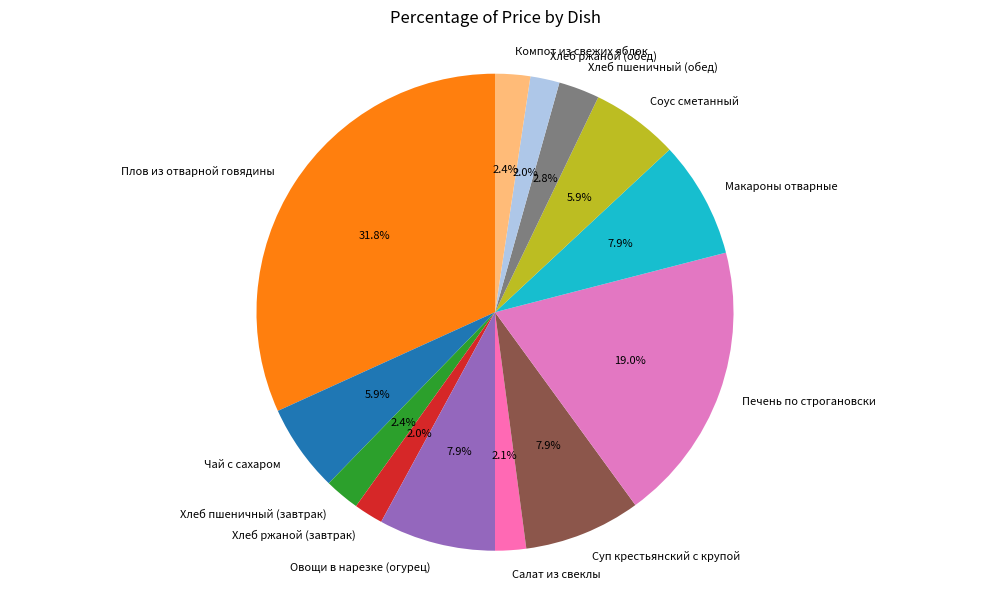

How much of the chart is everything except Соус сметанный?

94.1%